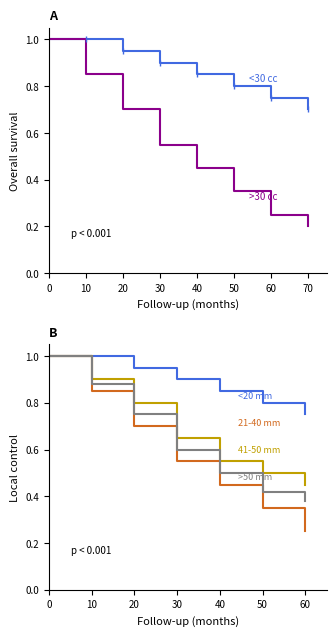

True or false: 01 Opce javne usluge has more than 0 points higher than both neighbors.

False